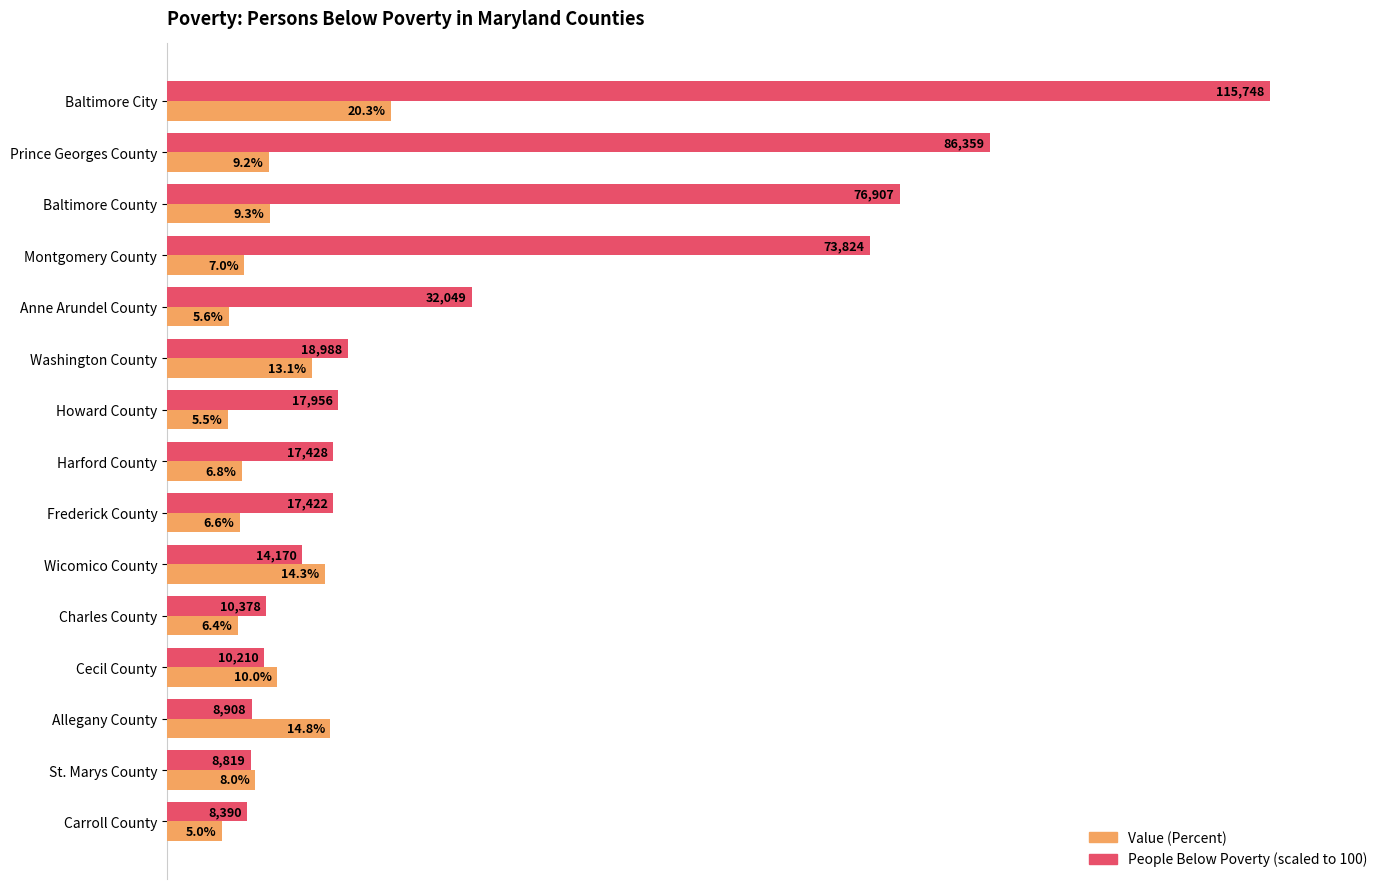

At which category does the chart reach its minimum across all series?

Carroll County